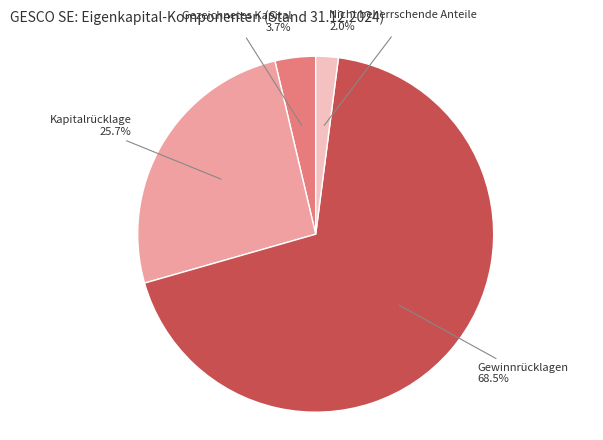

How many slices are in this pie chart?

4